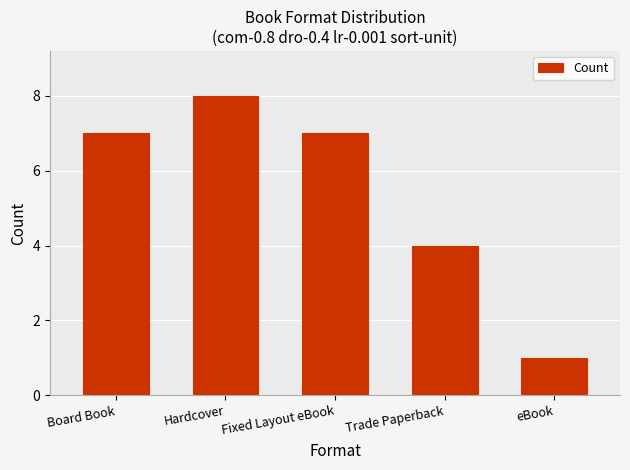

What is the value of the 1st bar from the left?

7